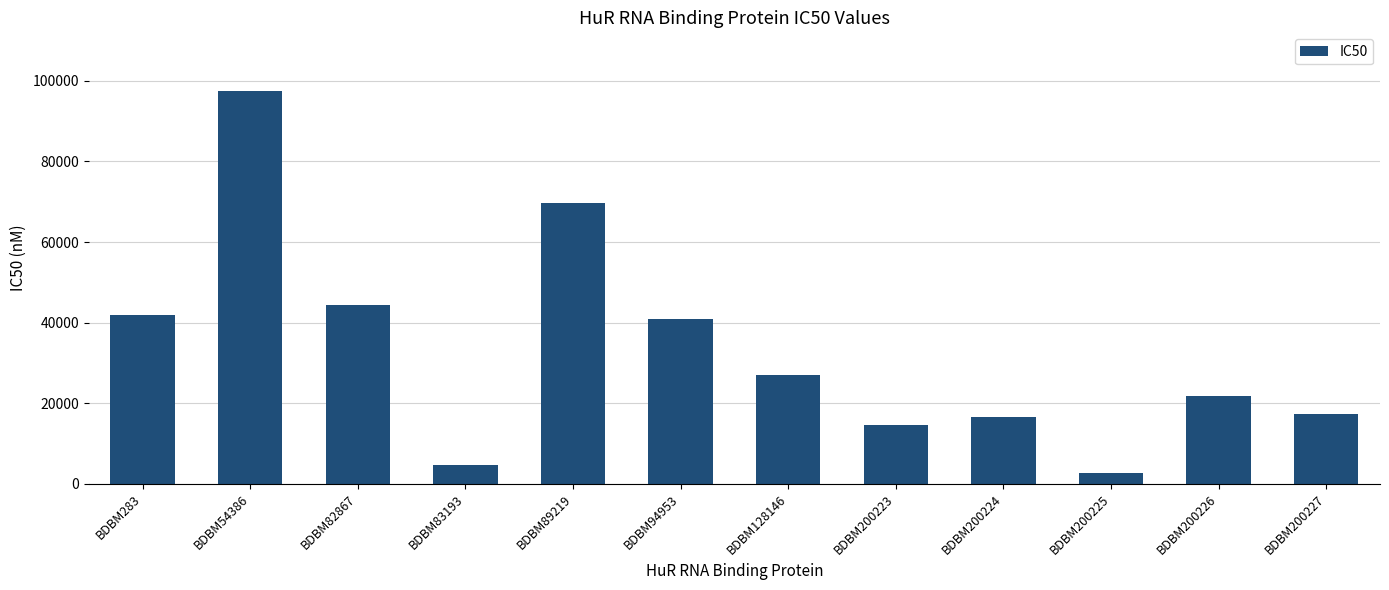

At which category does the chart reach its peak across all series?

BDBM54386